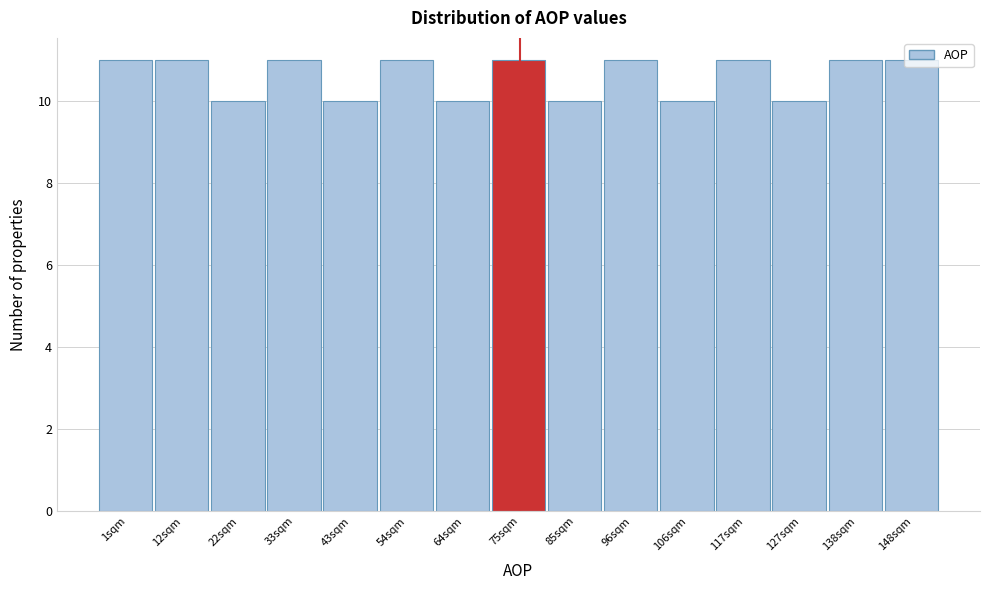

What is the average value?

11